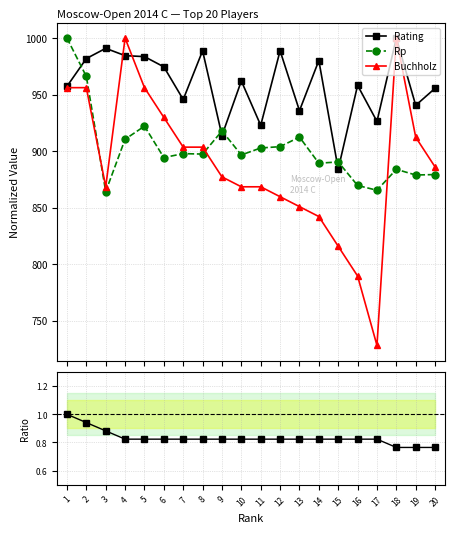

How many lines are shown in the chart?

4